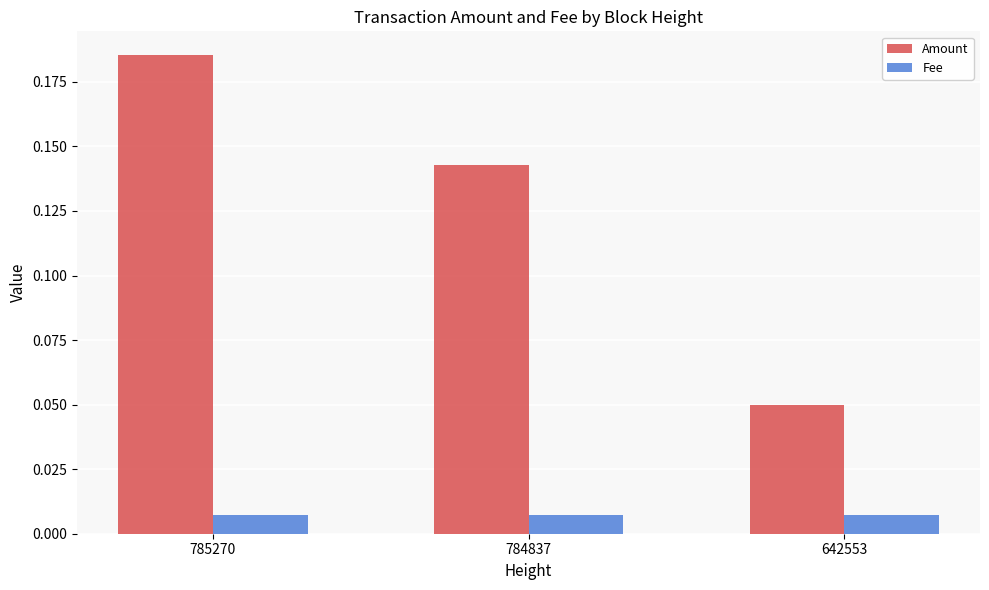

Are the bars grouped side by side (vs. stacked)?

Yes